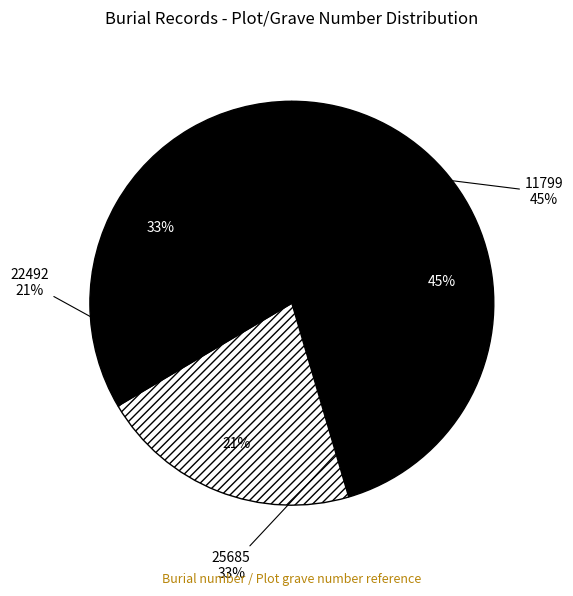

How many slices are in this pie chart?

3